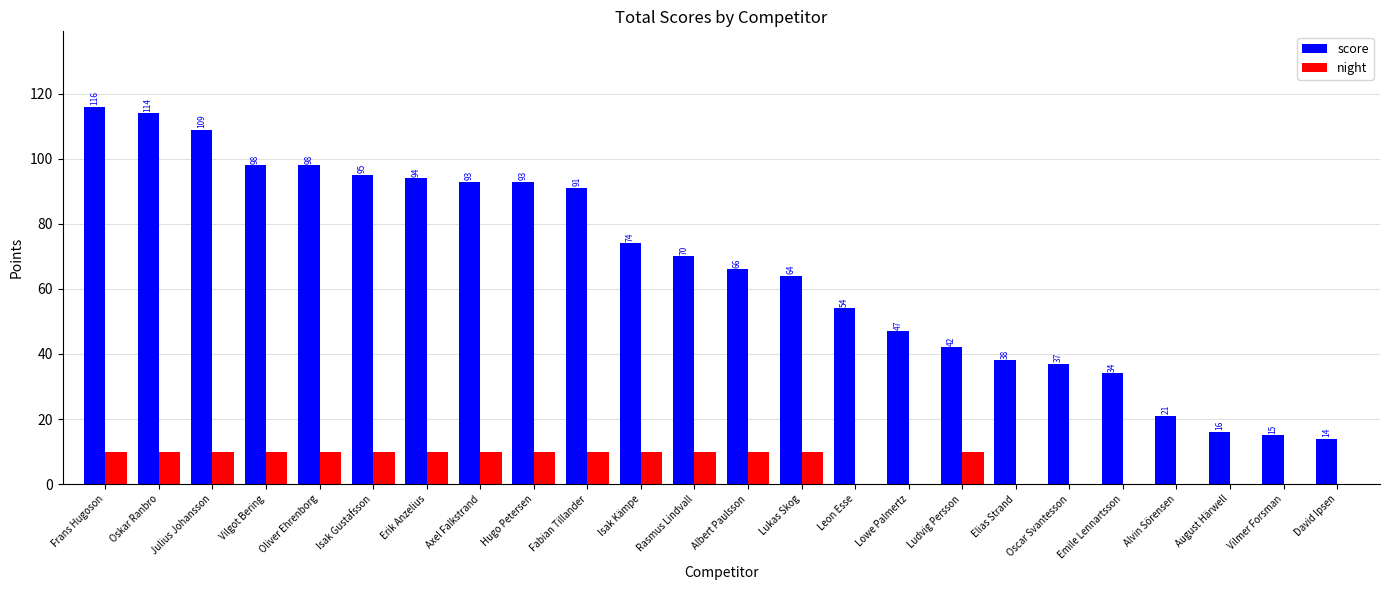

Reading left to right, transcribe all the data shown in this chart.

score: Frans Hugoson=116	Oskar Ranbro=114	Julius Johansson=109	Vilgot Bering=98	Oliver Ehrenborg=98	Isak Gustafsson=95	Erik Anzelius=94	Axel Falkstrand=93	Hugo Petersen=93	Fabian Tillander=91	Isak Kämpe=74	Rasmus Lindvall=70	Albert Paulsson=66	Lukas Skog=64	Leon Esse=54	Lowe Palmertz=47	Ludvig Persson=42	Elias Strand=38	Oscar Svantesson=37	Emile Lennartsson=34	Alvin Sörensen=21	August Härwell=16	Vilmer Forsman=15	David Ipsen=14
night: Frans Hugoson=10	Oskar Ranbro=10	Julius Johansson=10	Vilgot Bering=10	Oliver Ehrenborg=10	Isak Gustafsson=10	Erik Anzelius=10	Axel Falkstrand=10	Hugo Petersen=10	Fabian Tillander=10	Isak Kämpe=10	Rasmus Lindvall=10	Albert Paulsson=10	Lukas Skog=10	Leon Esse=0	Lowe Palmertz=0	Ludvig Persson=10	Elias Strand=0	Oscar Svantesson=0	Emile Lennartsson=0	Alvin Sörensen=0	August Härwell=0	Vilmer Forsman=0	David Ipsen=0